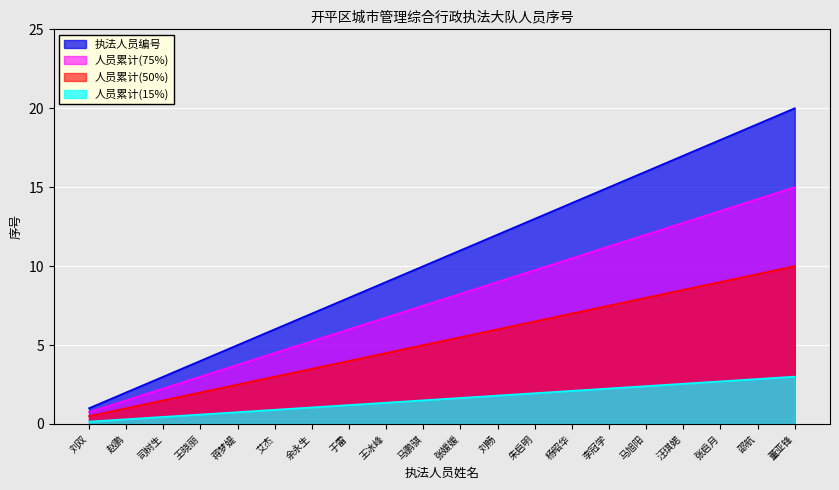

What is the sum of the values at 余永生 and 杨昭华?

21